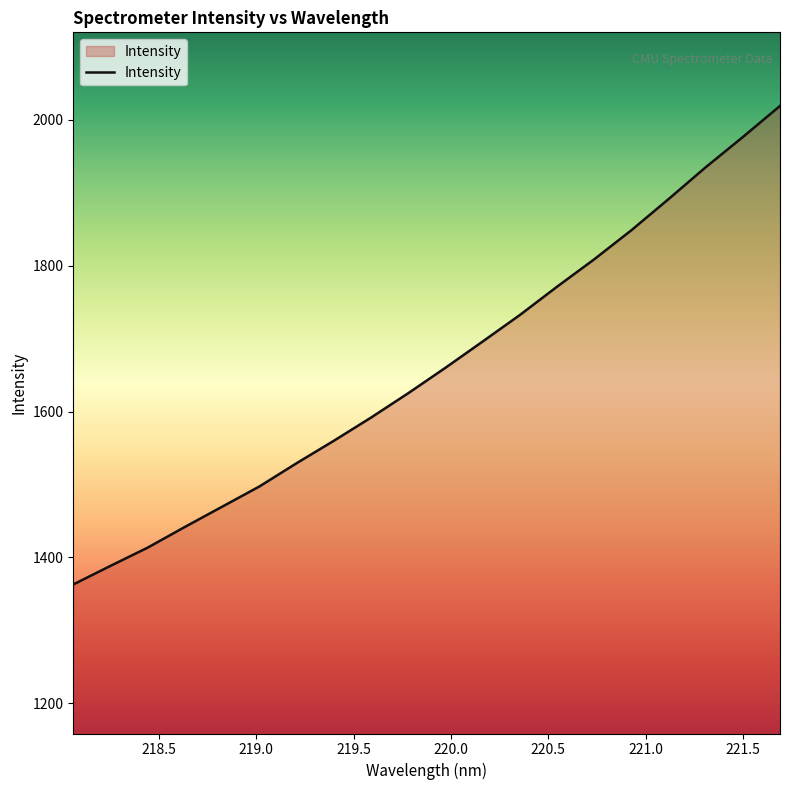

What is the difference between the maximum and minimum values?

656.4